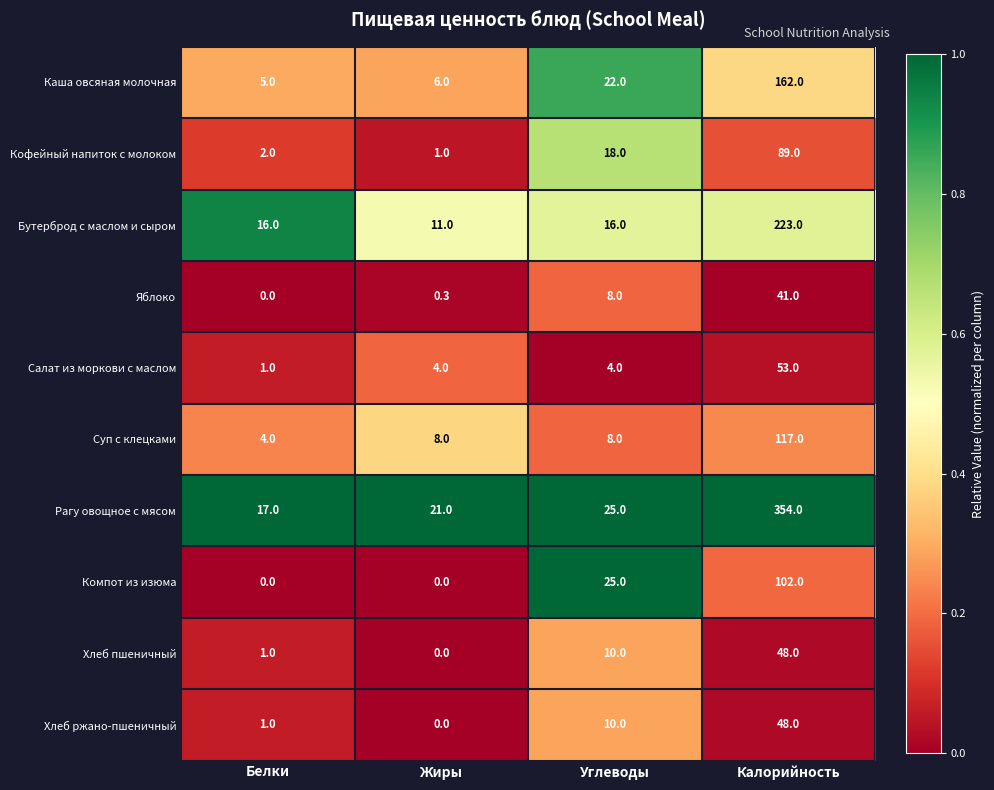

What is the difference between the maximum and second lowest values in the Рагу овощное с мясом series?

333.0